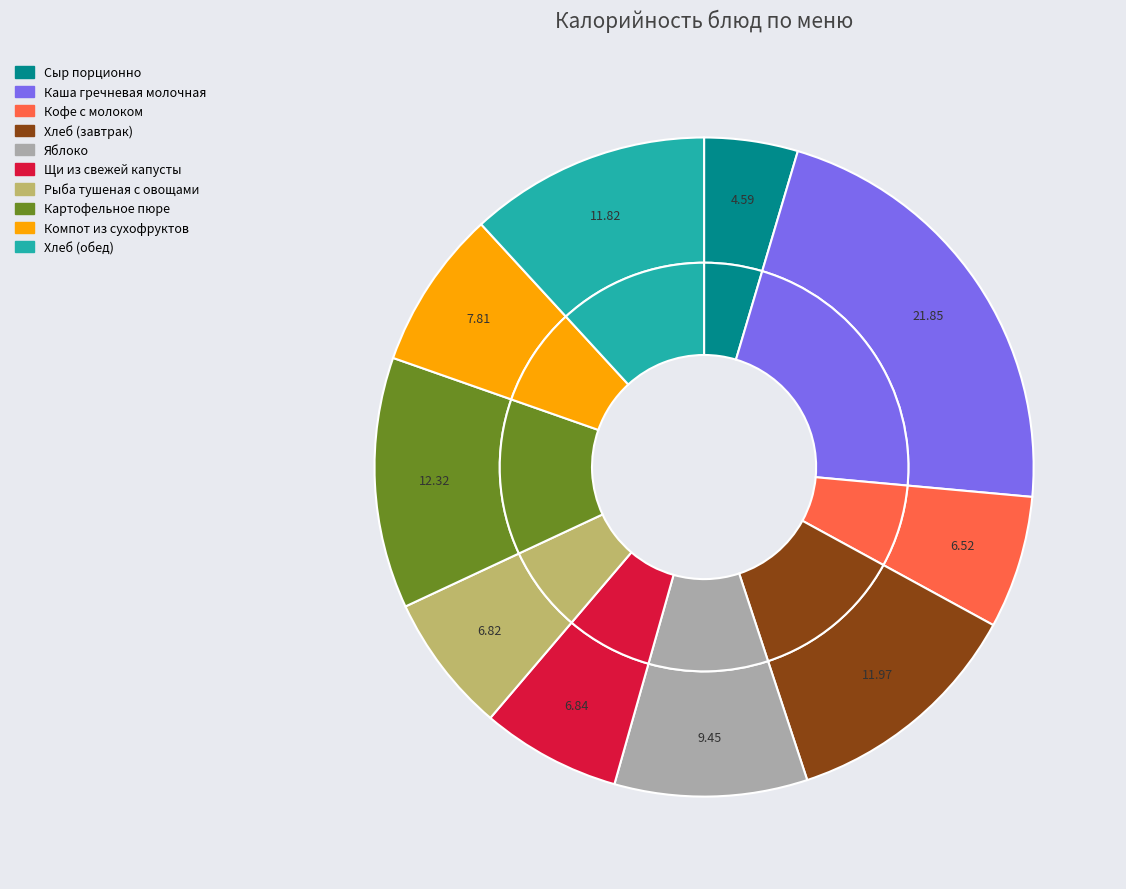

Do Щи из свежей капусты and Картофельное пюре together represent more than half of the pie?

No